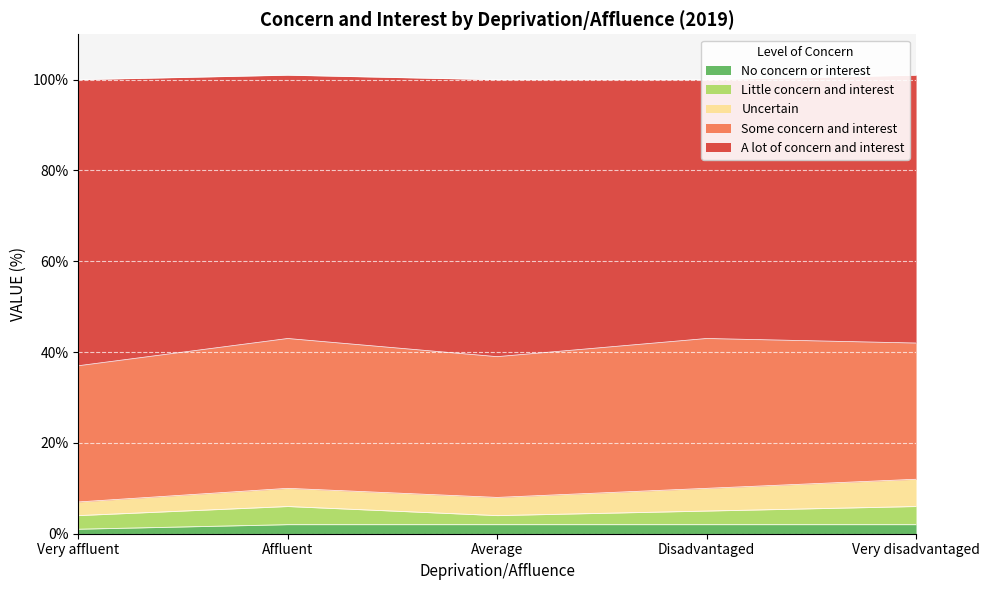

Rank the series at Very affluent from highest to lowest value.

A lot of concern and interest, Some concern and interest, Little concern and interest, Uncertain, No concern or interest